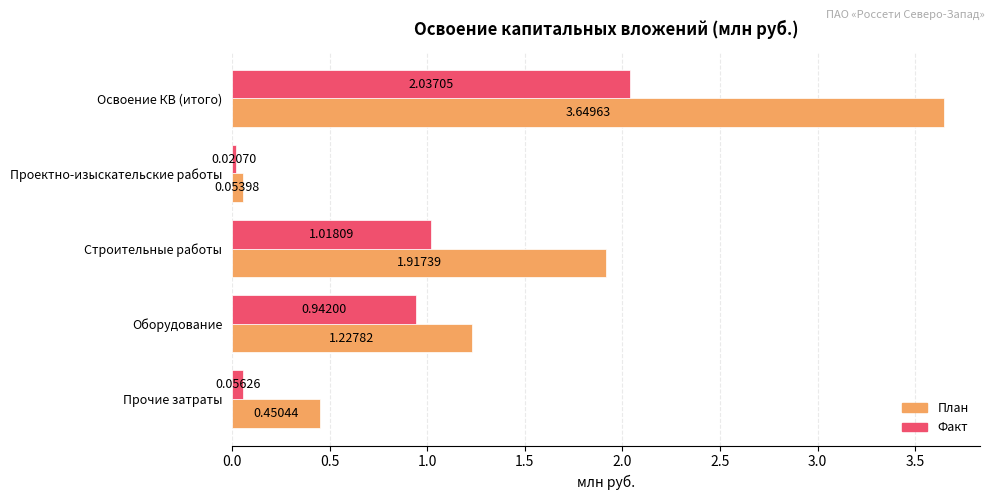

What is the average value of the План series?

1.5